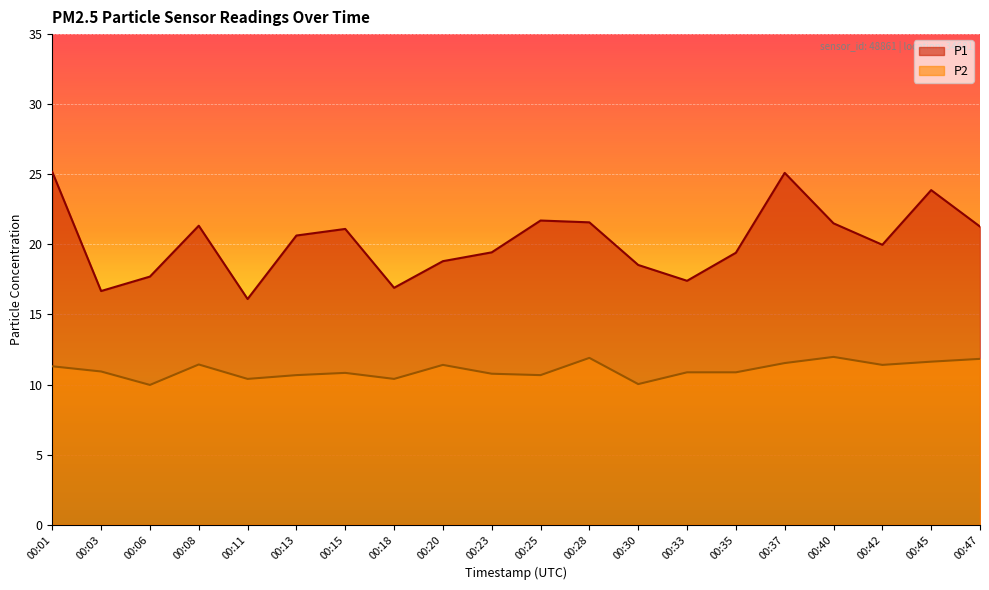

What is the average value of the P1 series?

20.2